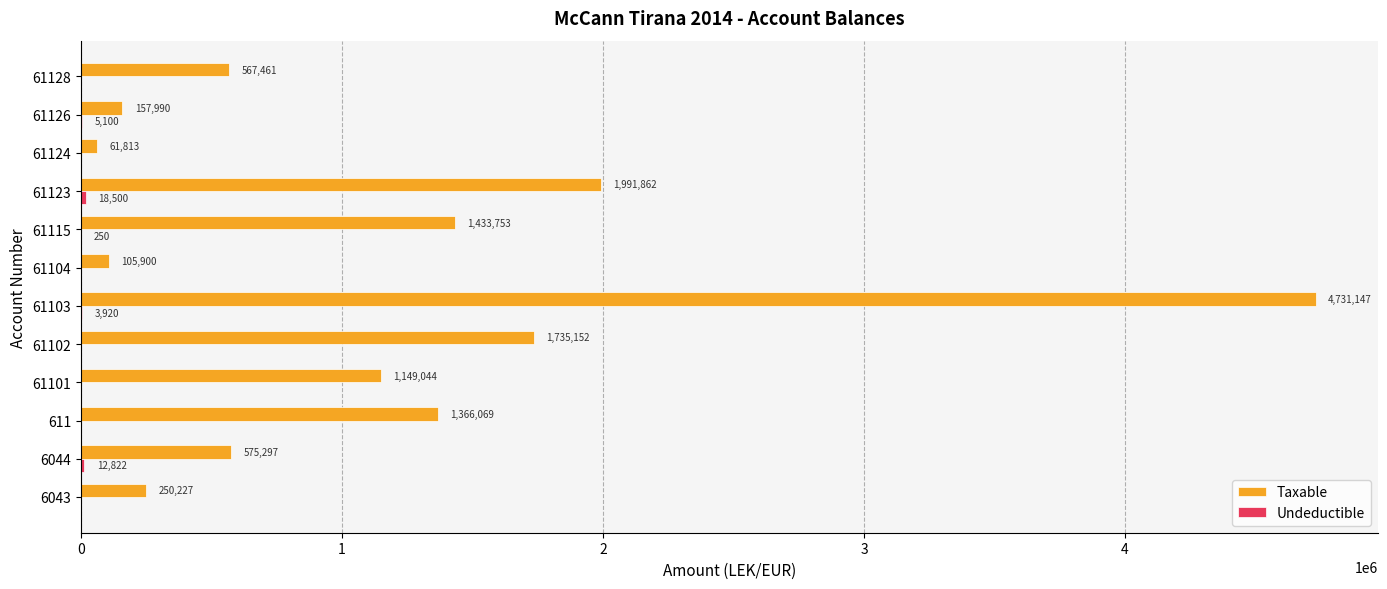

At which label is Taxable closest to 2396480?

61123